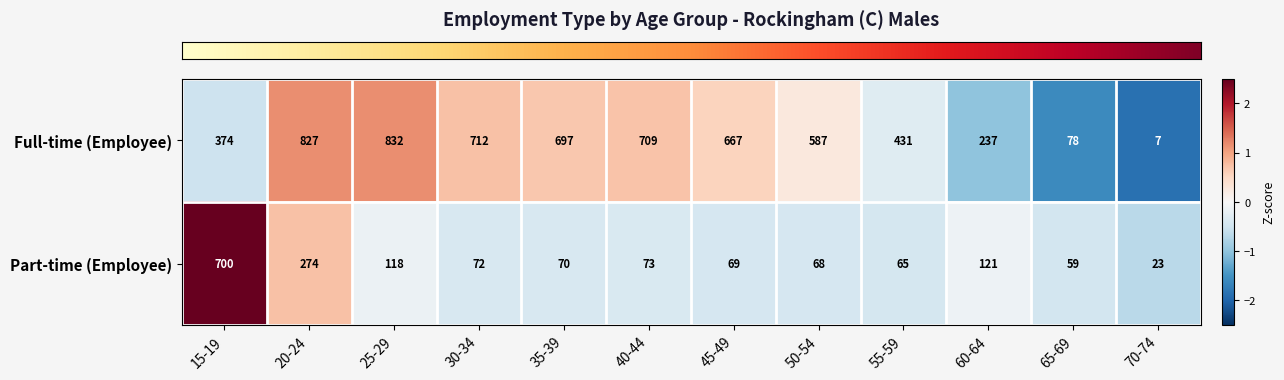

Rank the series by their maximum value, from lowest to highest.

Part-time (Employee), Full-time (Employee)